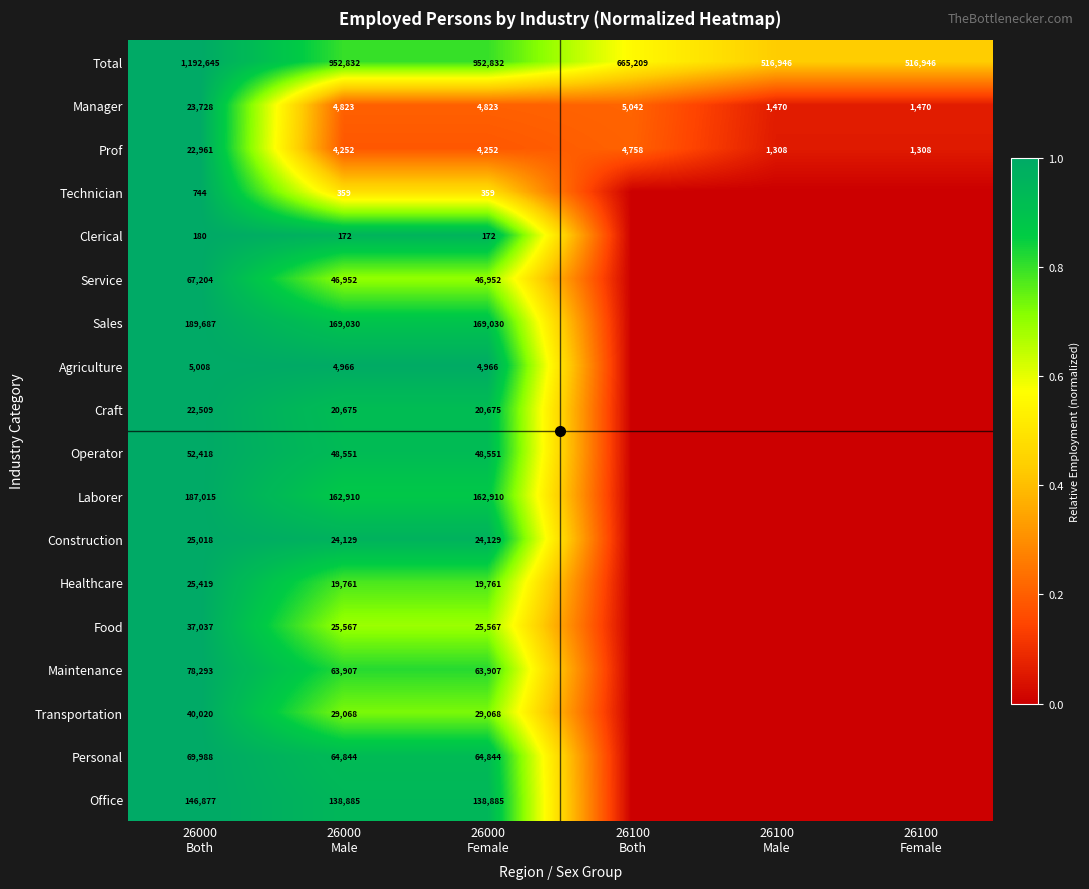

At which category does the chart reach its minimum across all series?

26100
Both